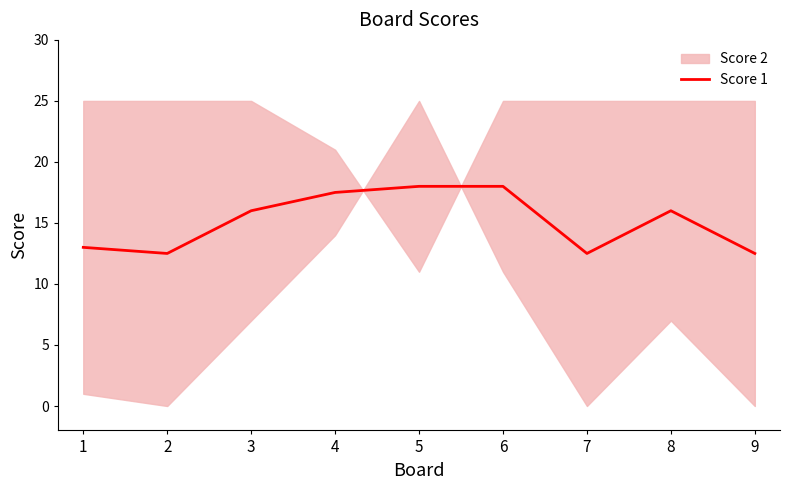

List the labels in order of value, smallest first.

2, 7, 9, 1, 3, 8, 4, 5, 6